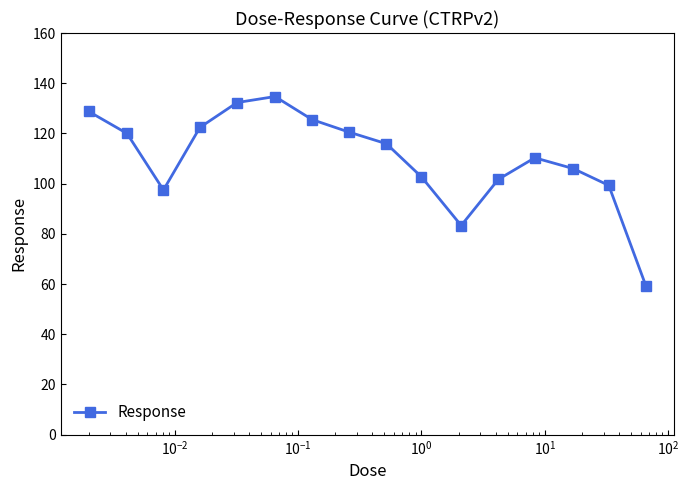

What is the value of the 15th point from the left?

99.3